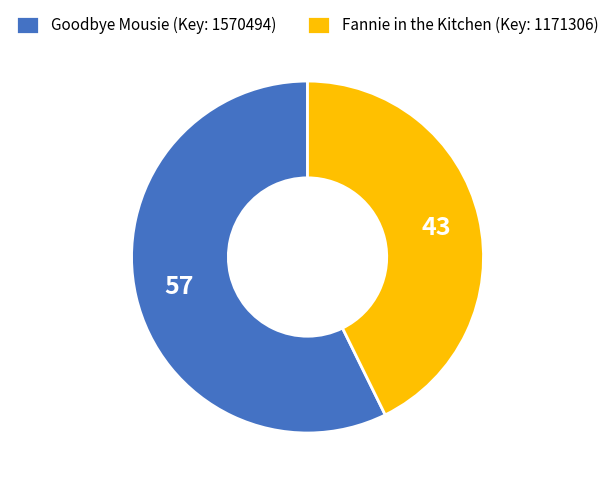

Is the sum of Goodbye Mousie (Key: 1570494) and Fannie in the Kitchen (Key: 1171306) greater than half?

Yes